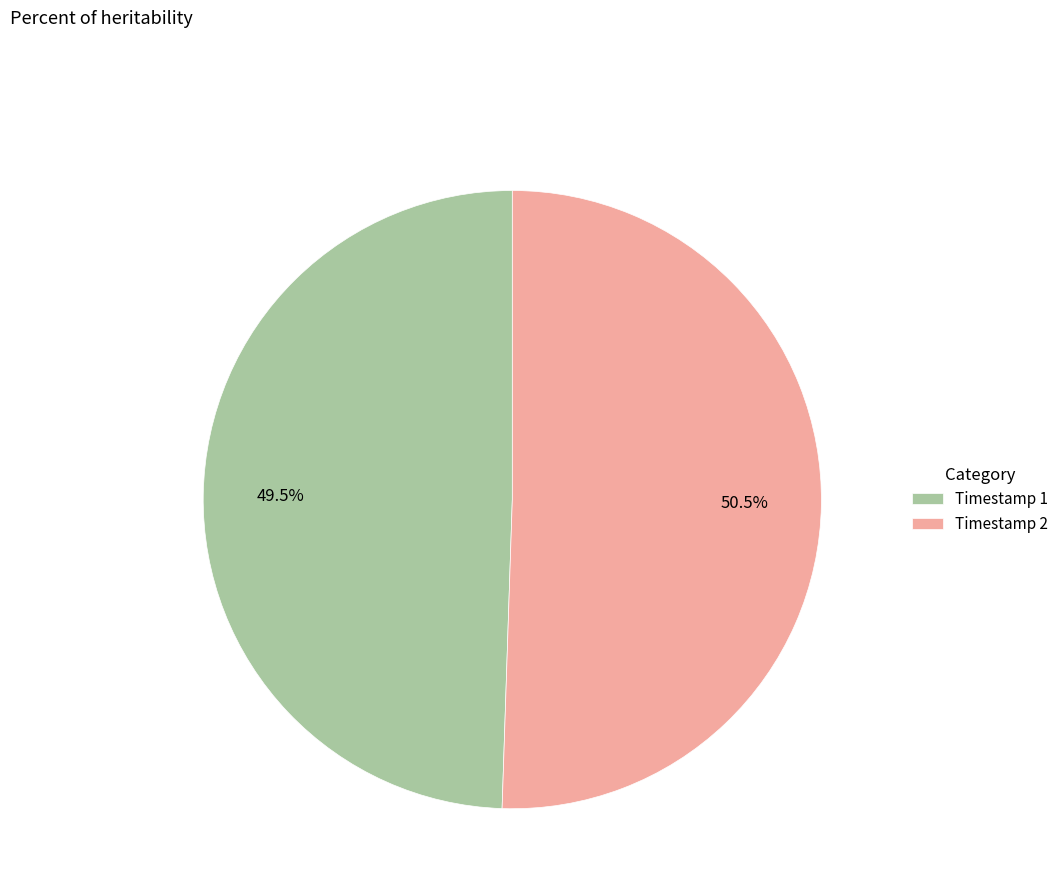

Approximately how many times larger is the value at Timestamp 2 compared to Timestamp 1?

1.0